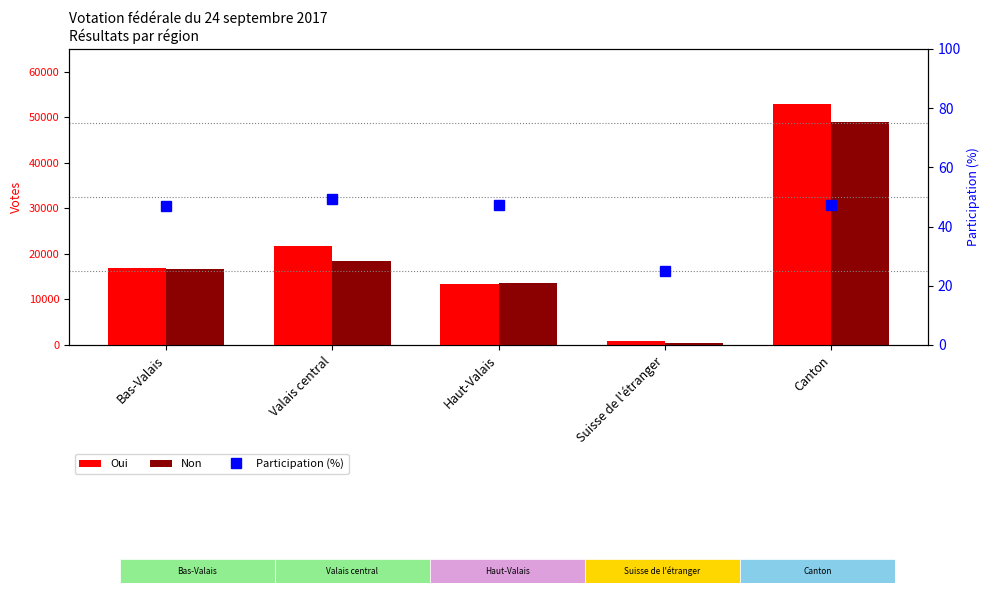

List the labels in order of Oui value, largest first.

Canton, Valais central, Bas-Valais, Haut-Valais, Suisse de l'étranger